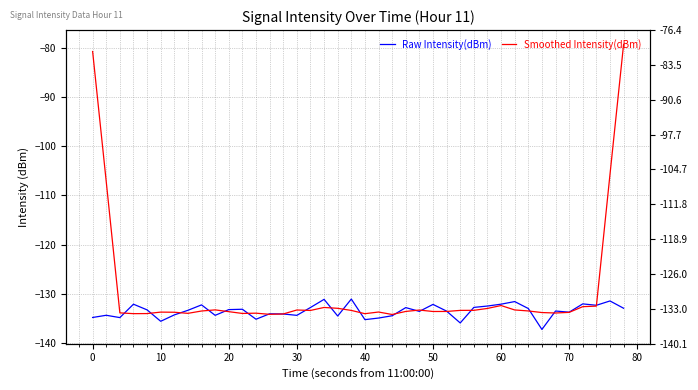

At how many categories does at least one series exceed -86?

2